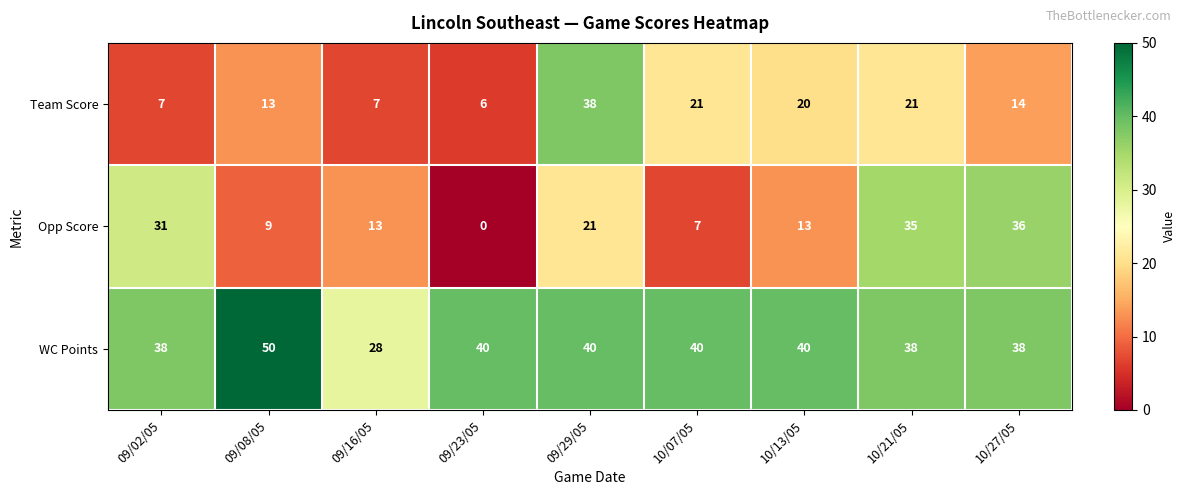

What is the difference between the highest and lowest values at 09/29/05?

19